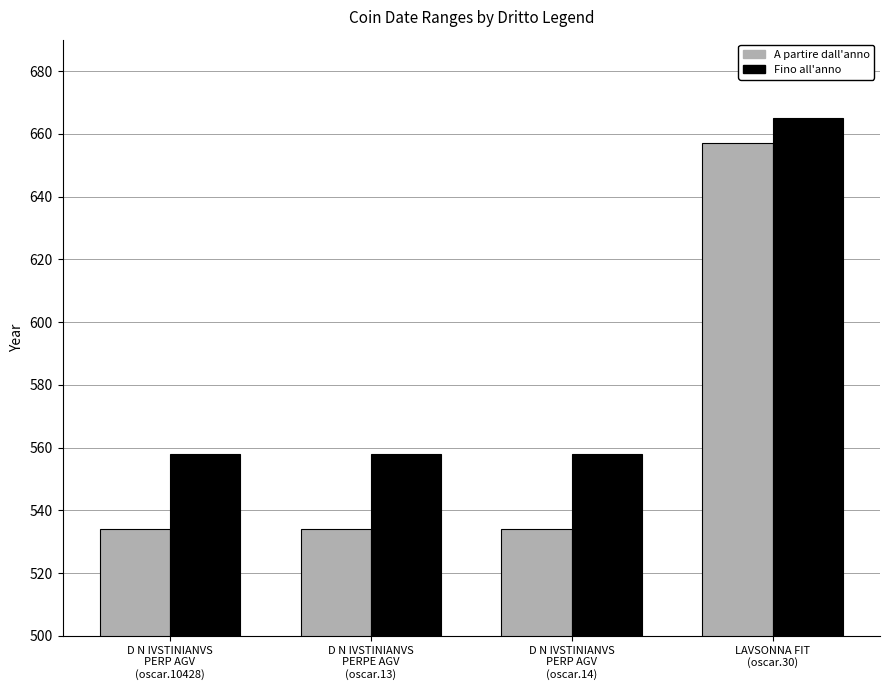

What are all the series names shown in the legend?

A partire dall'anno, Fino all'anno